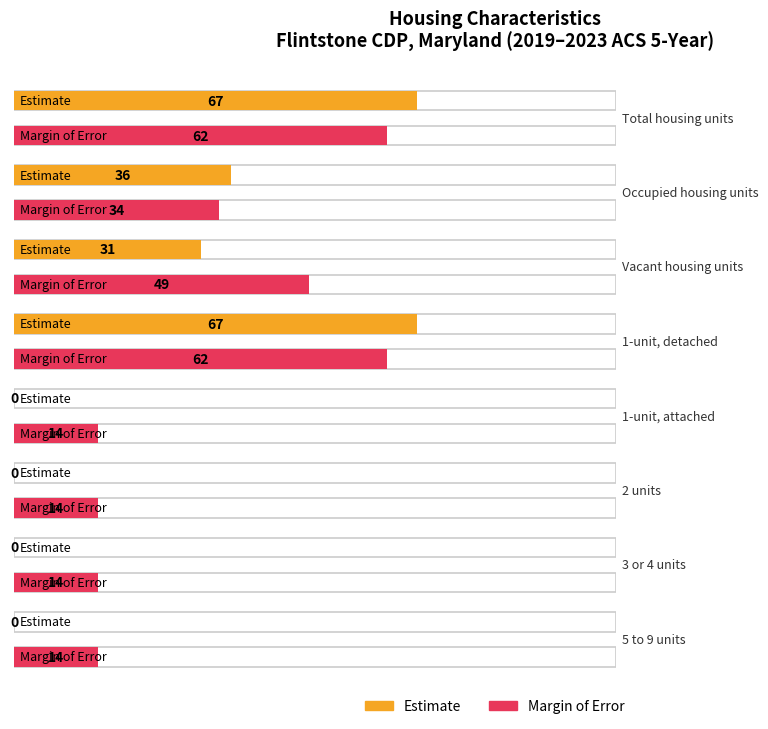

How many distinct data groups are displayed?

2